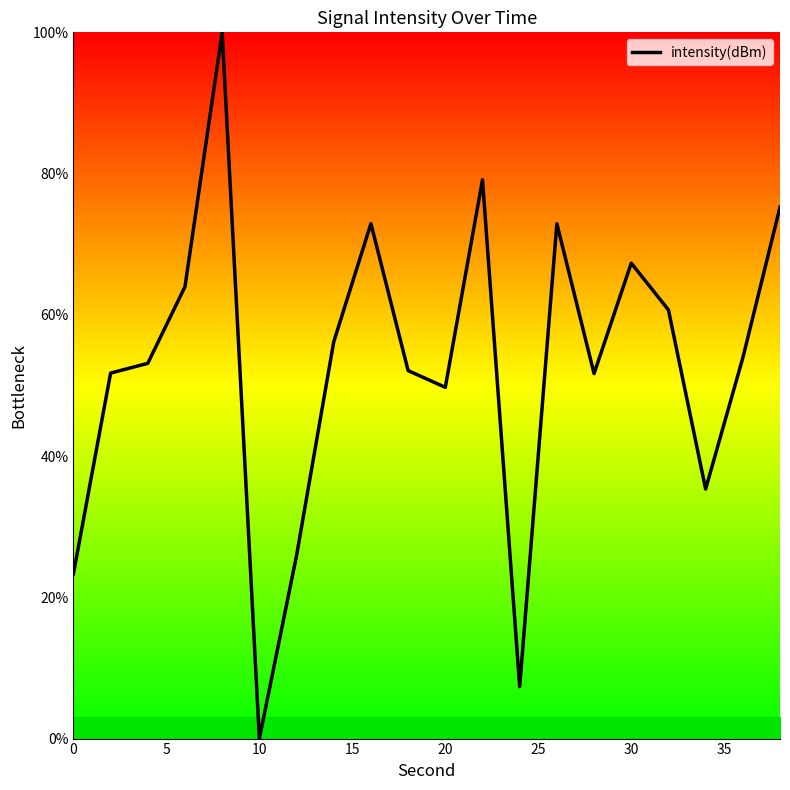

What is the maximum value shown in the chart?

100.0